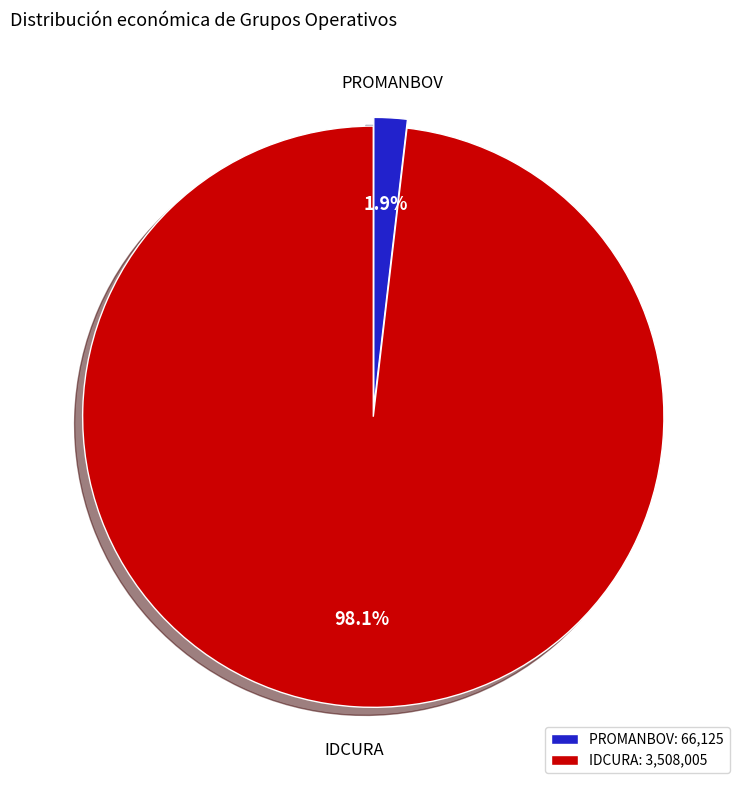

How many segments does this pie chart have?

2